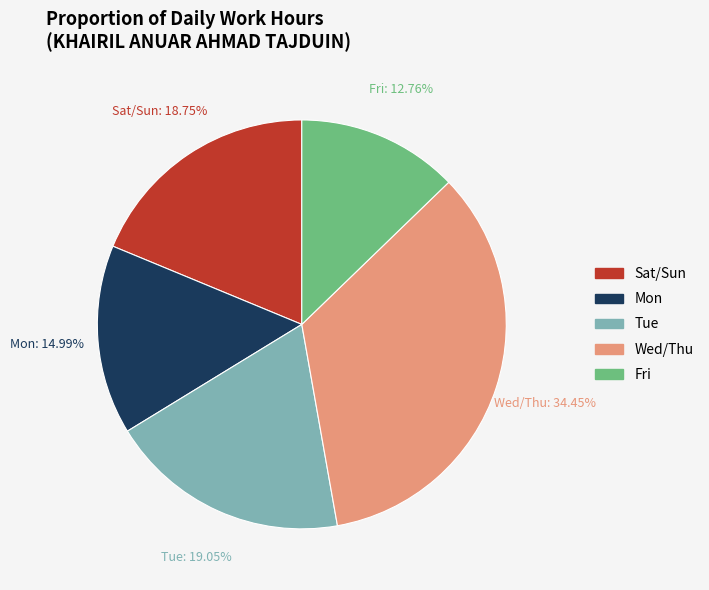

Count the number of slices in the pie.

5